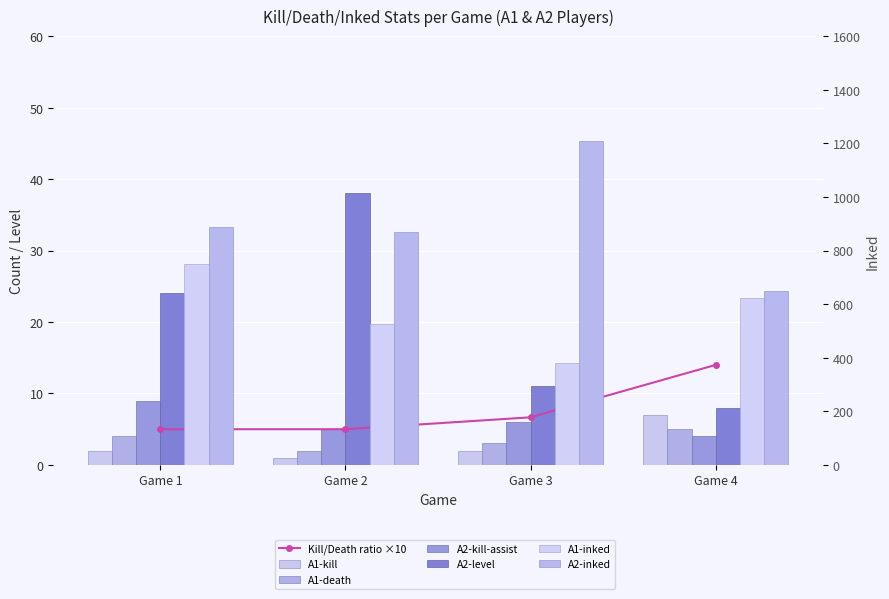

Which series has the largest range (max minus min)?

A2-inked